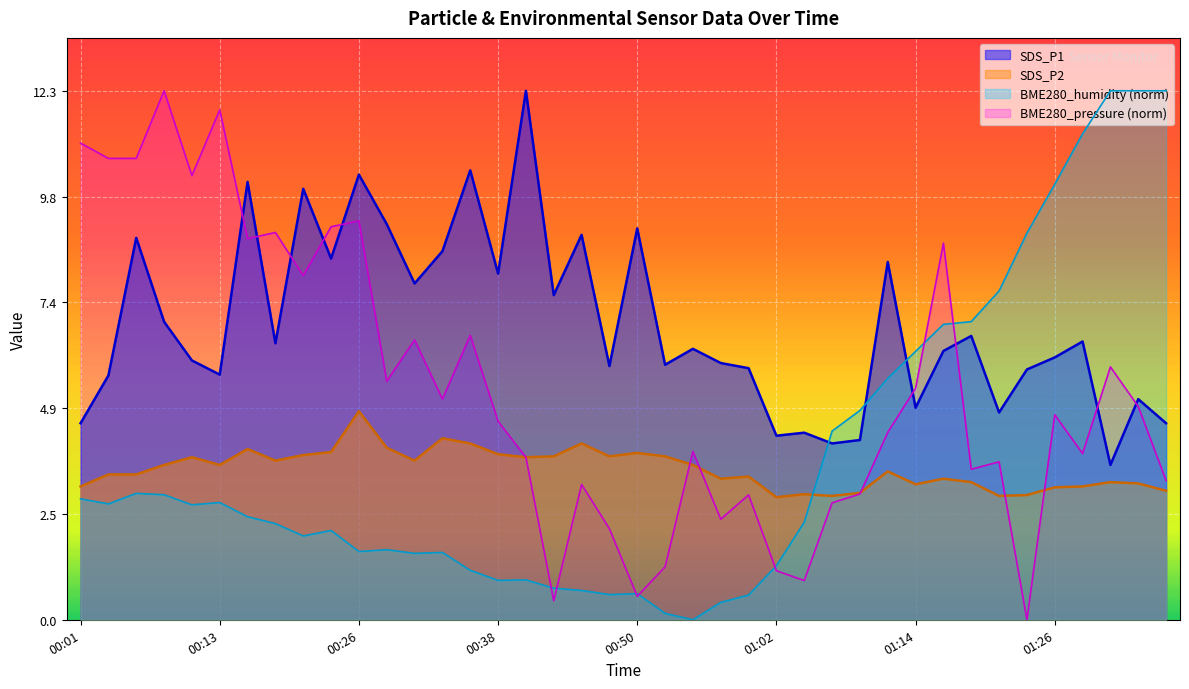

Which series has the largest total across all categories?

SDS_P1